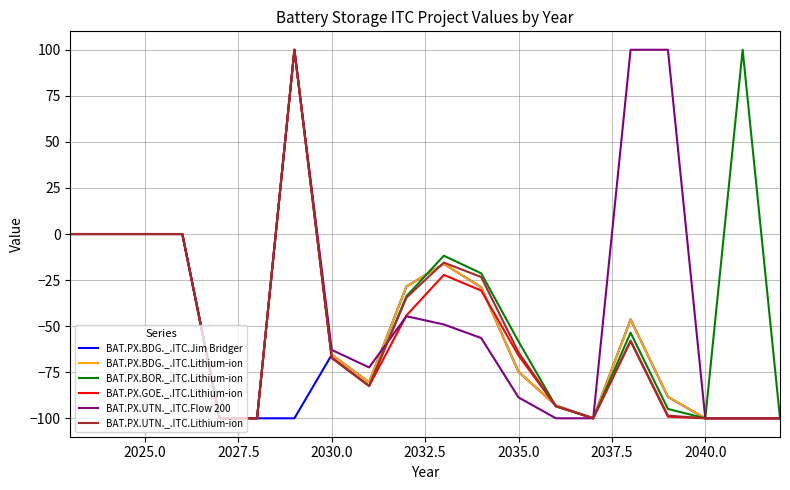

What is the maximum value for BAT.PX.BOR._.ITC.Lithium-ion?

100.0